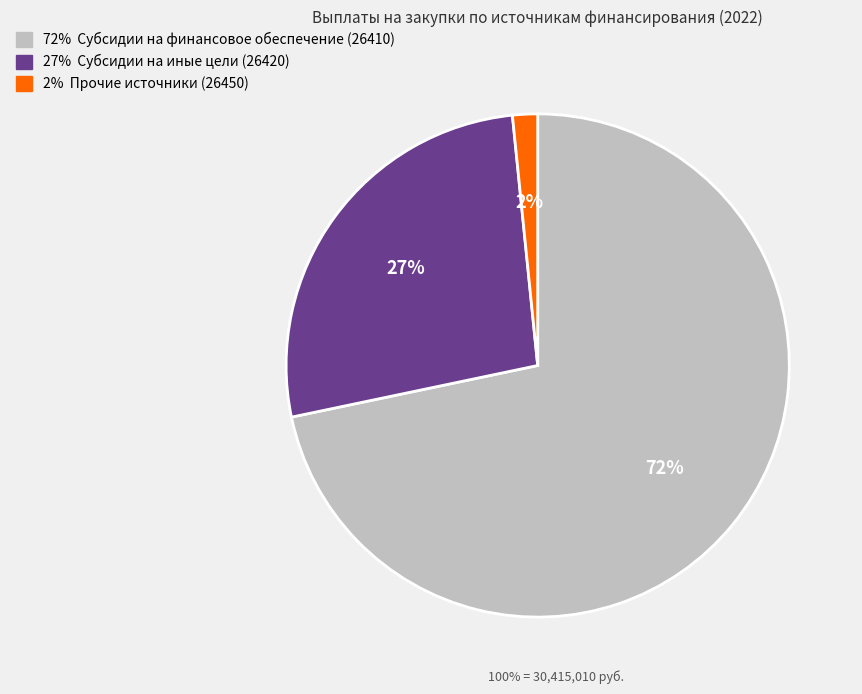

To the nearest percent, what is the average slice percentage?

33%